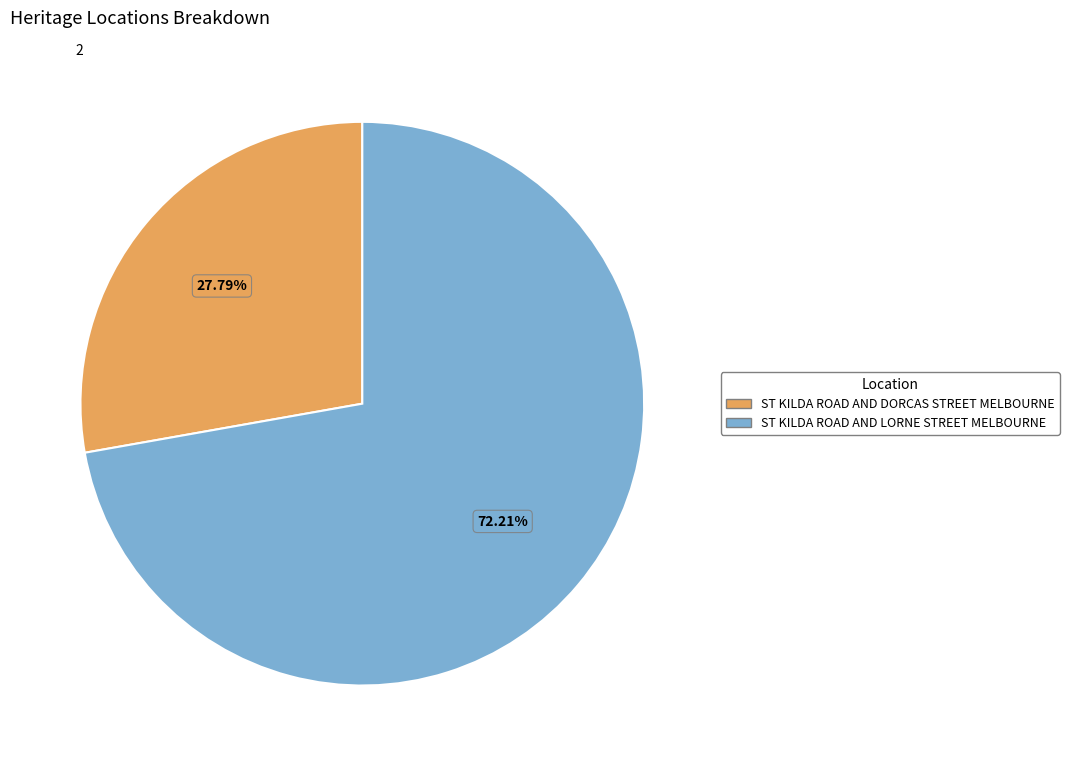

Is ST KILDA ROAD AND DORCAS STREET MELBOURNE the majority of the pie?

No